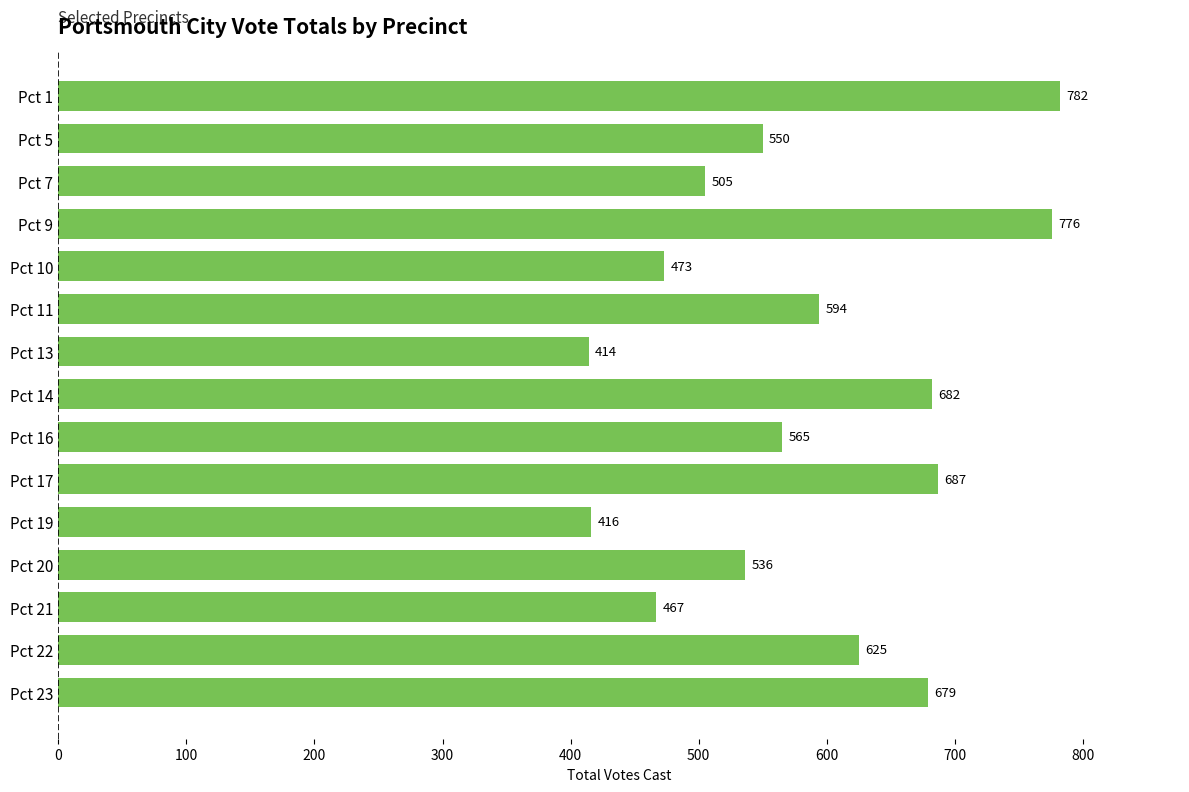

Count the number of data series in this chart.

1